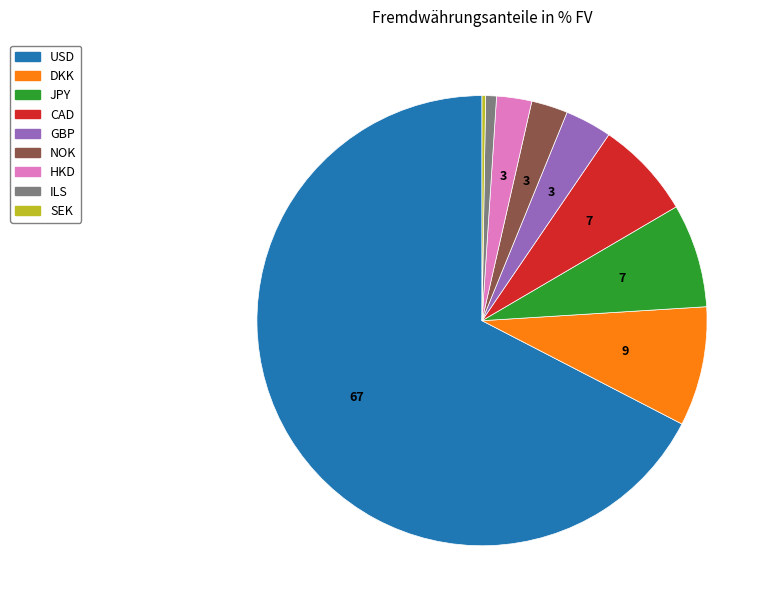

Is the sum of USD and JPY greater than half?

Yes